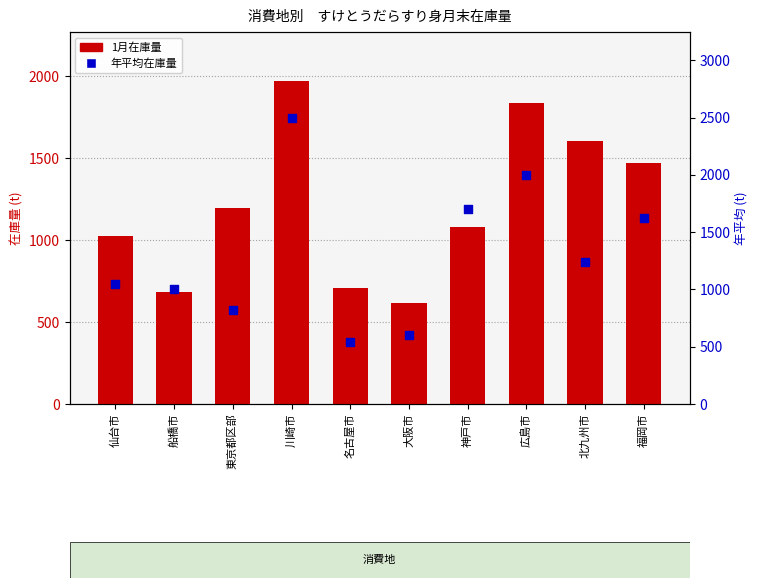

At which category is the sum across all series the highest?

川崎市